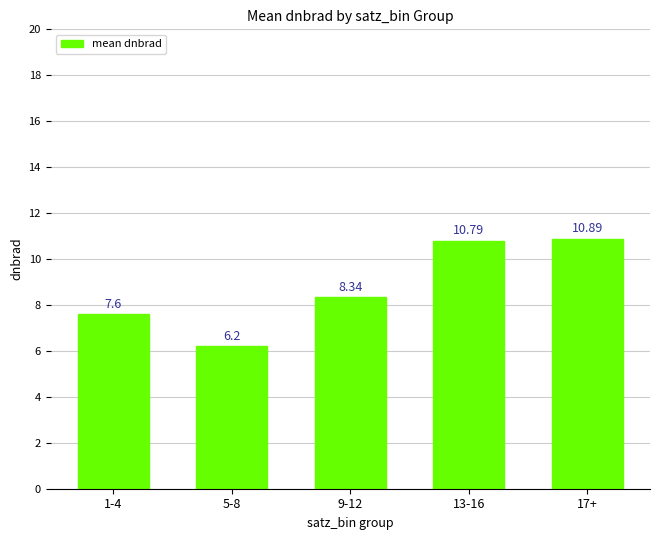

What is the label of the 3rd bar from the right?

9-12